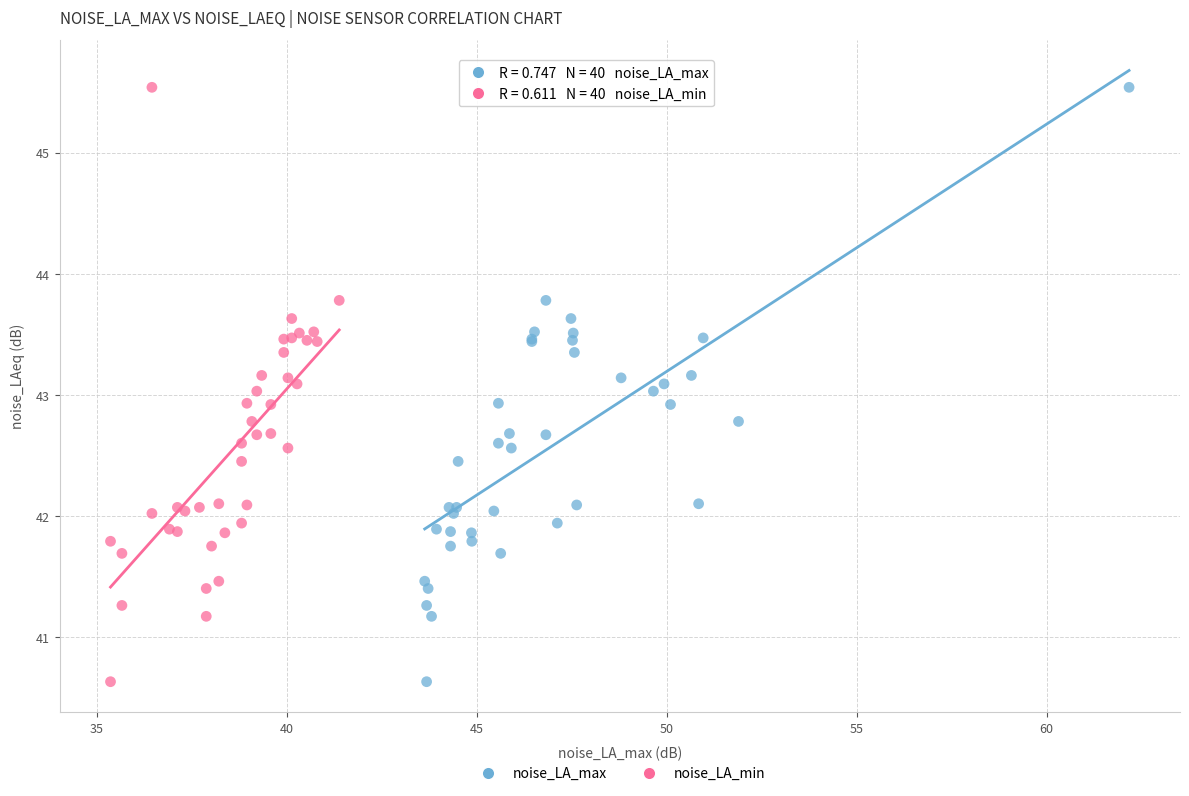

What are all the series names shown in the legend?

noise_LA_max, noise_LA_min